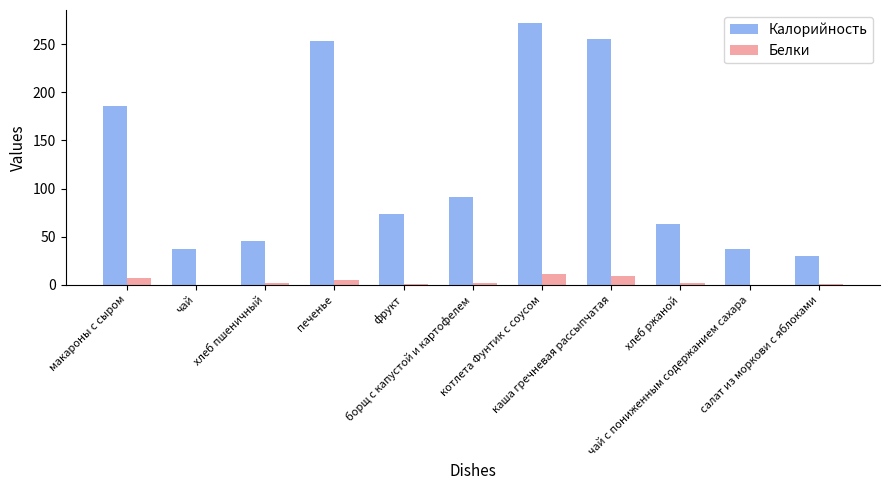

Which series has the largest total across all categories?

Калорийность